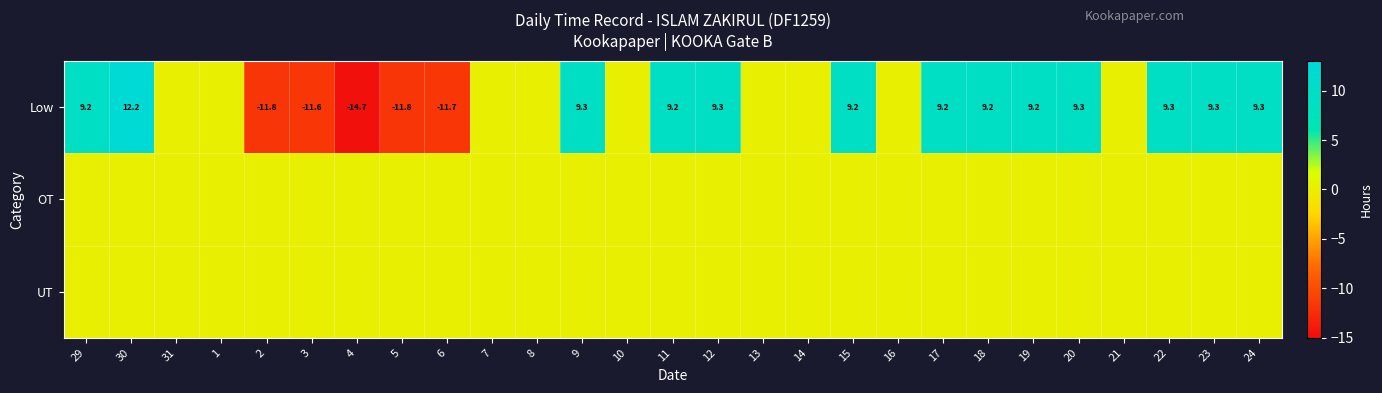

At how many categories does at least one series exceed 0?

13